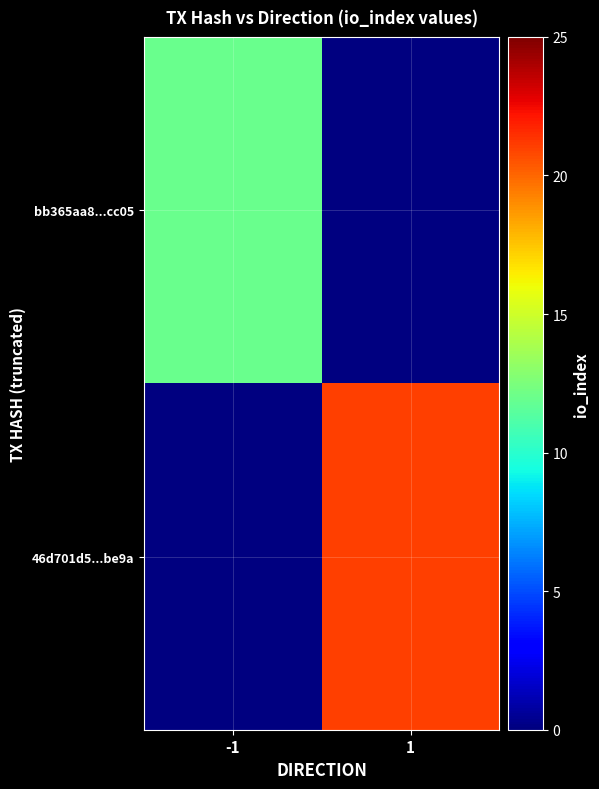

Is it true that 46d701d5...be9a equals 21.0 at 1?

True